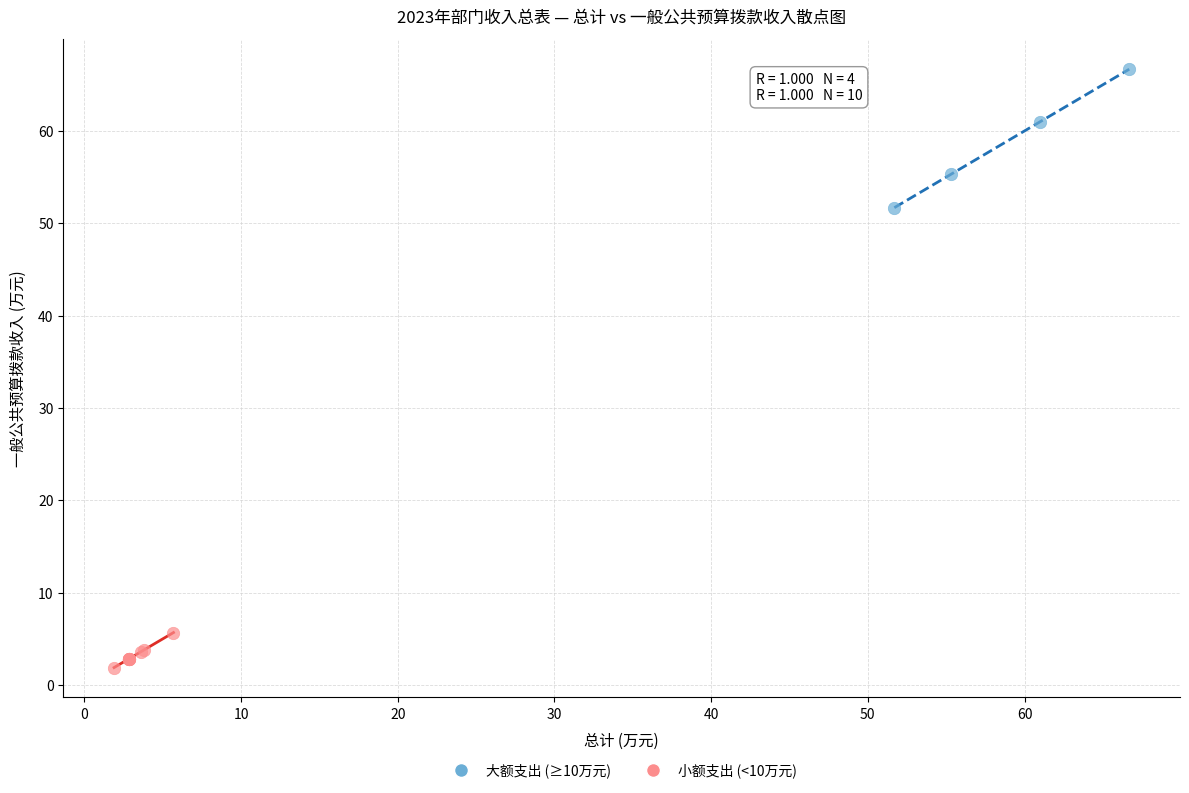

Which series has the largest Y range (max minus min)?

大额支出 (≥10万元)